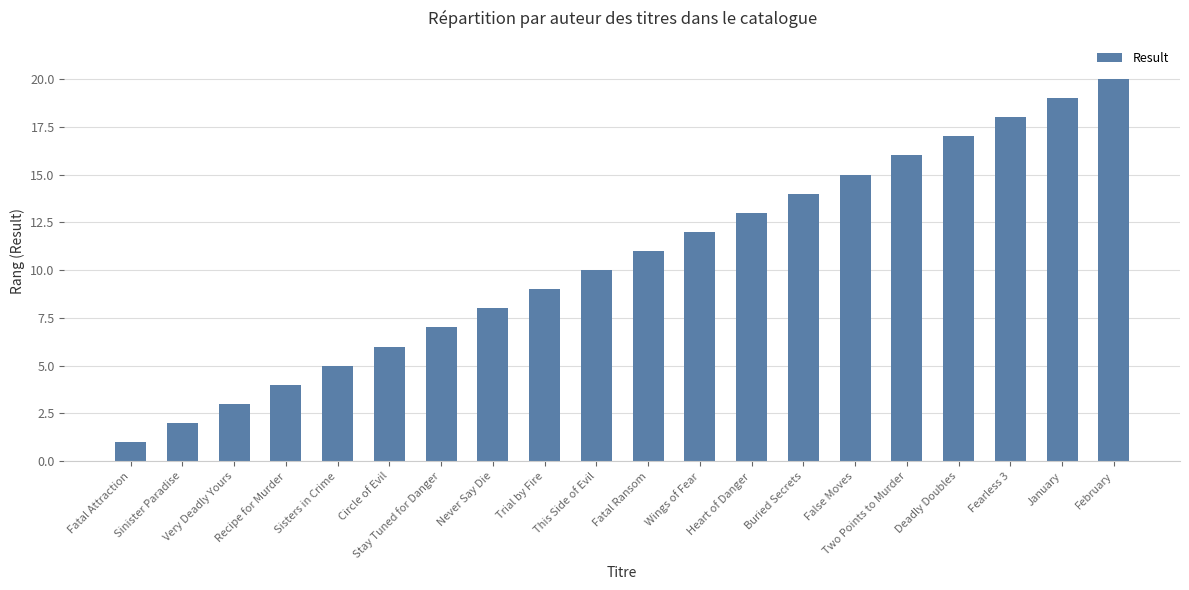

List the labels in order of value, largest first.

February, January, Fearless 3, Deadly Doubles, Two Points to Murder, False Moves, Buried Secrets, Heart of Danger, Wings of Fear, Fatal Ransom, This Side of Evil, Trial by Fire, Never Say Die, Stay Tuned for Danger, Circle of Evil, Sisters in Crime, Recipe for Murder, Very Deadly Yours, Sinister Paradise, Fatal Attraction